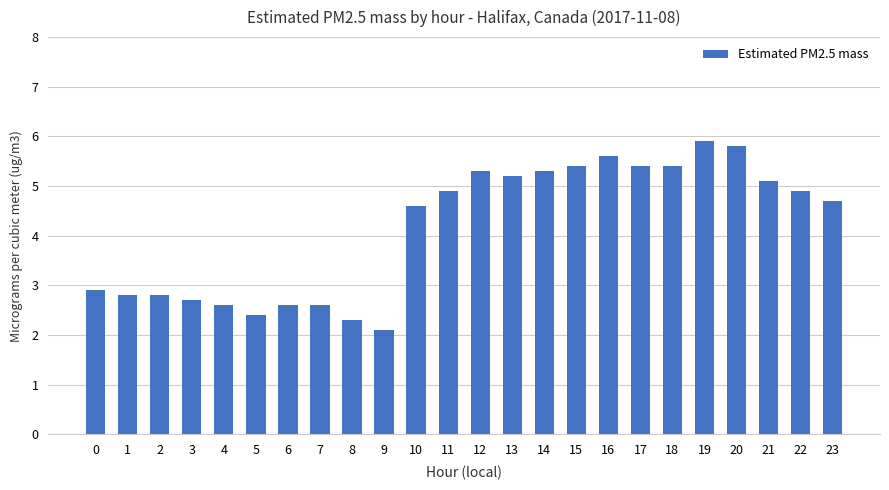

At which category does the chart reach its minimum across all series?

9